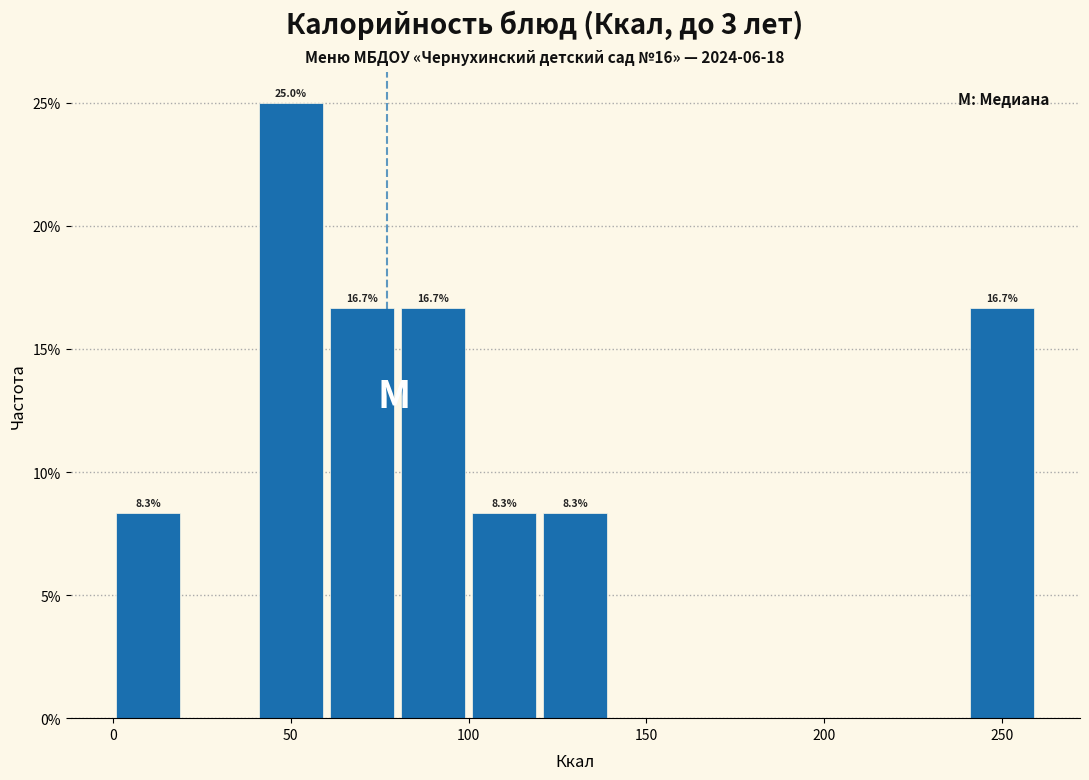

Which range on the x-axis has the tallest bar?

40 to 60